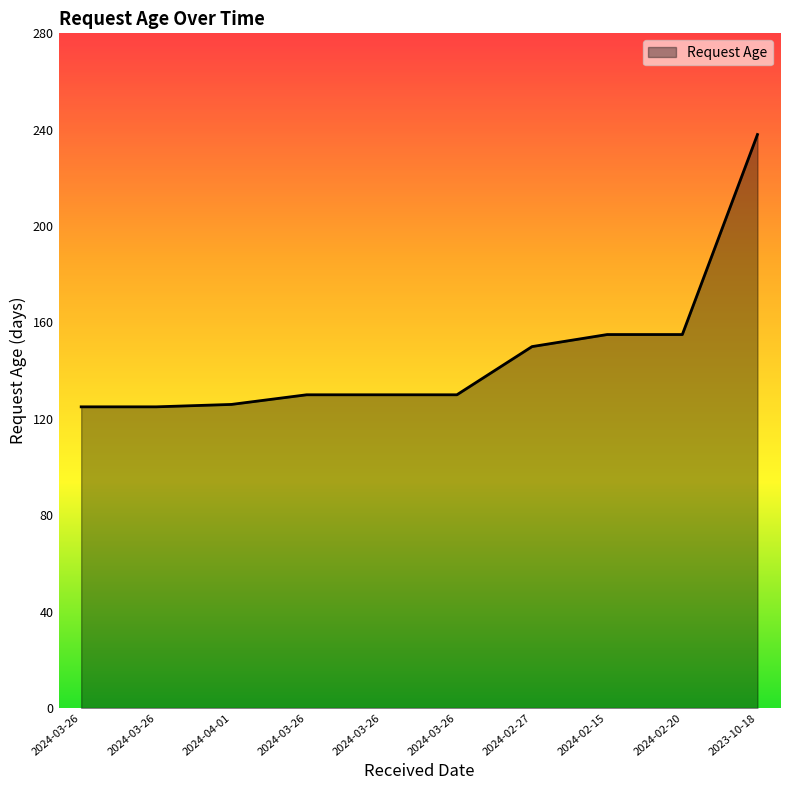

Reading left to right, transcribe all the data shown in this chart.

2024-03-26=125	2024-03-26=125	2024-04-01=126	2024-03-26=130	2024-03-26=130	2024-03-26=130	2024-02-27=150	2024-02-15=155	2024-02-20=155	2023-10-18=238